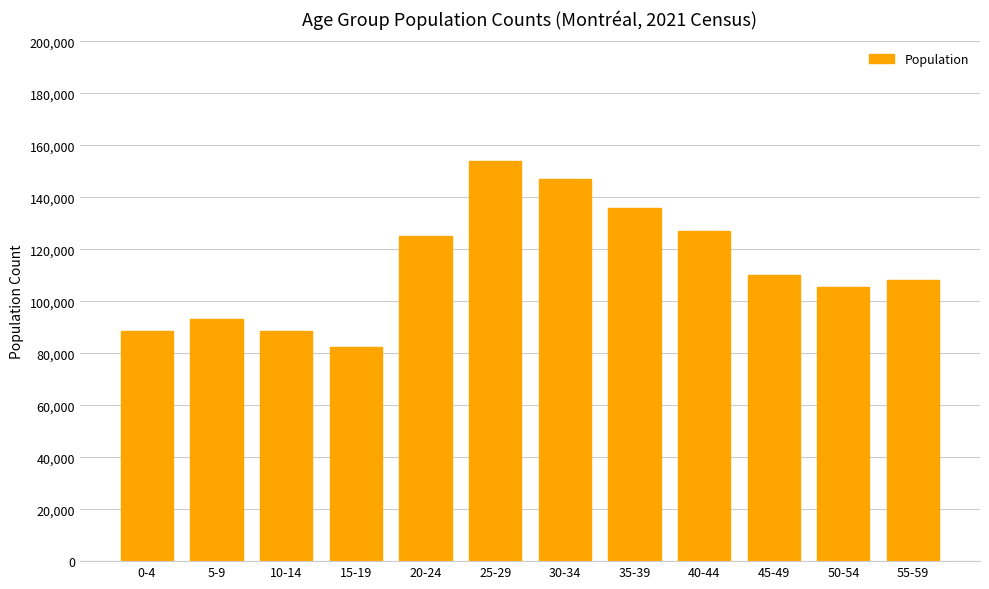

What is the value of the 7th bar from the left?

146855